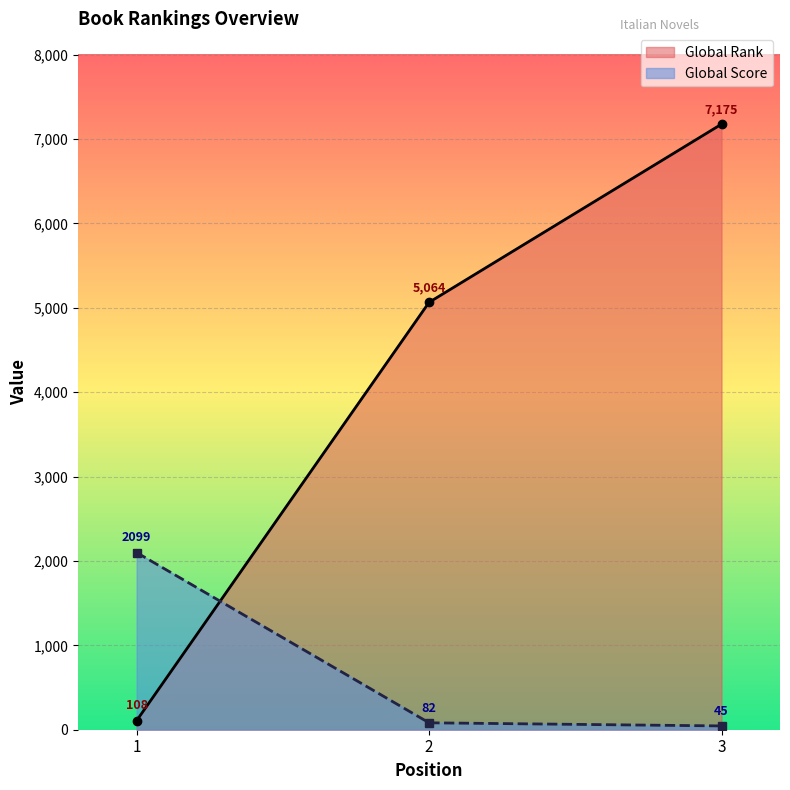

List the series in order of their overall mean, highest first.

Global Rank, Global Score